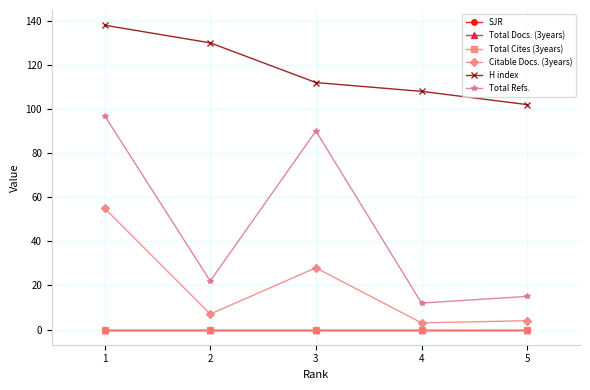

Does the chart have visible grid lines?

Yes